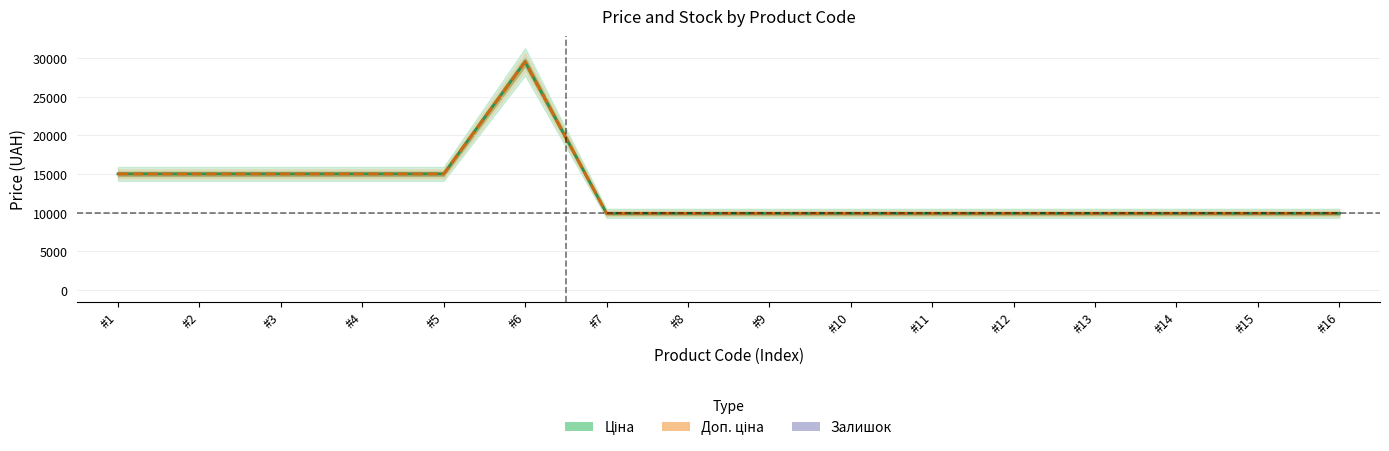

Is the value of Залишок at #2 greater than the value of Доп. ціна at #10?

No